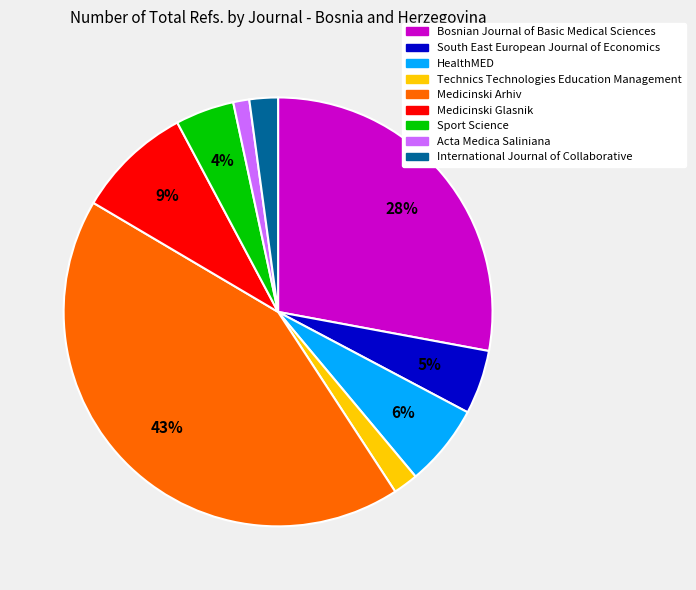

To the nearest percent, what percentage of the pie is Sport Science?

4%